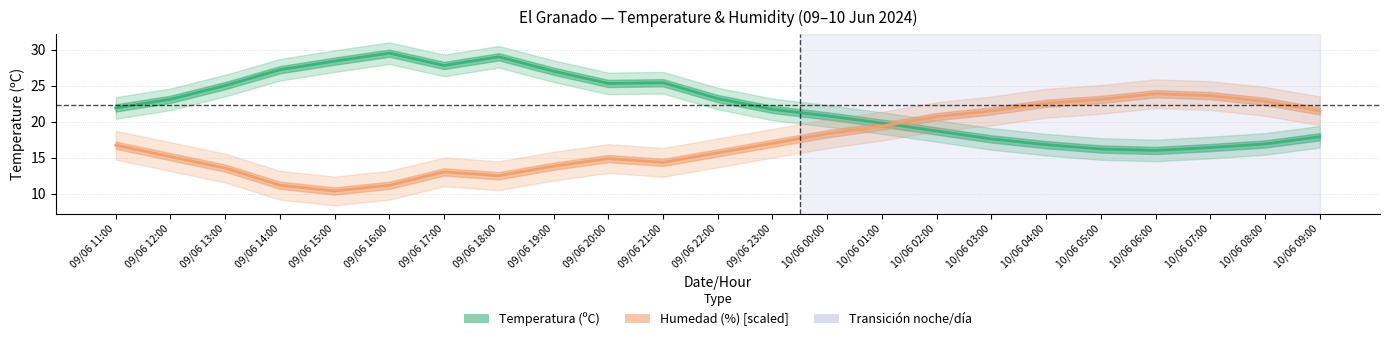

Read the Temperatura (ºC) value at 10/06 03:00.

17.6